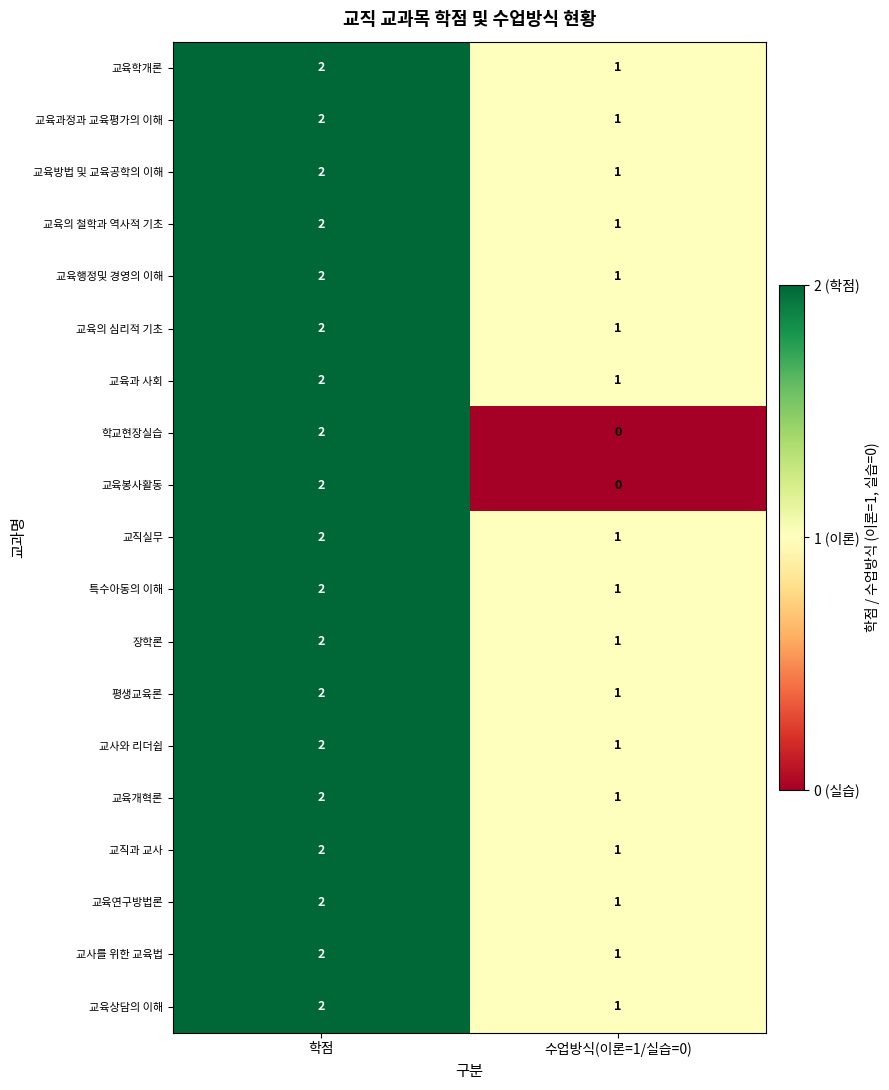

List the labels in order of 교육의 철학과 역사적 기초 value, largest first.

학점, 수업방식(이론=1/실습=0)